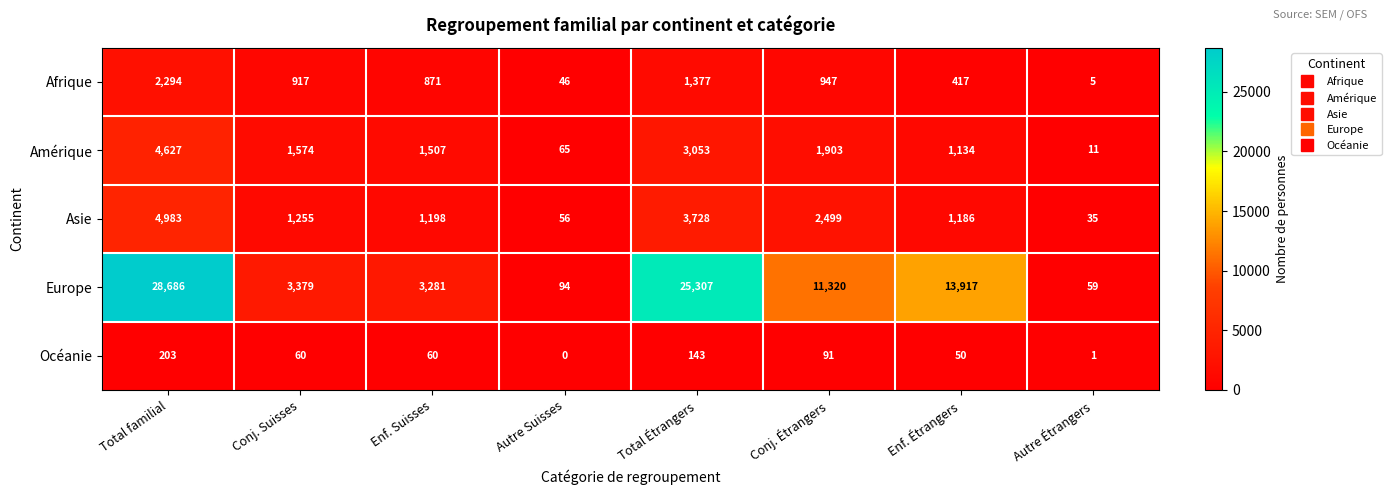

Count the Afrique values in the range 417 to 1377.

5